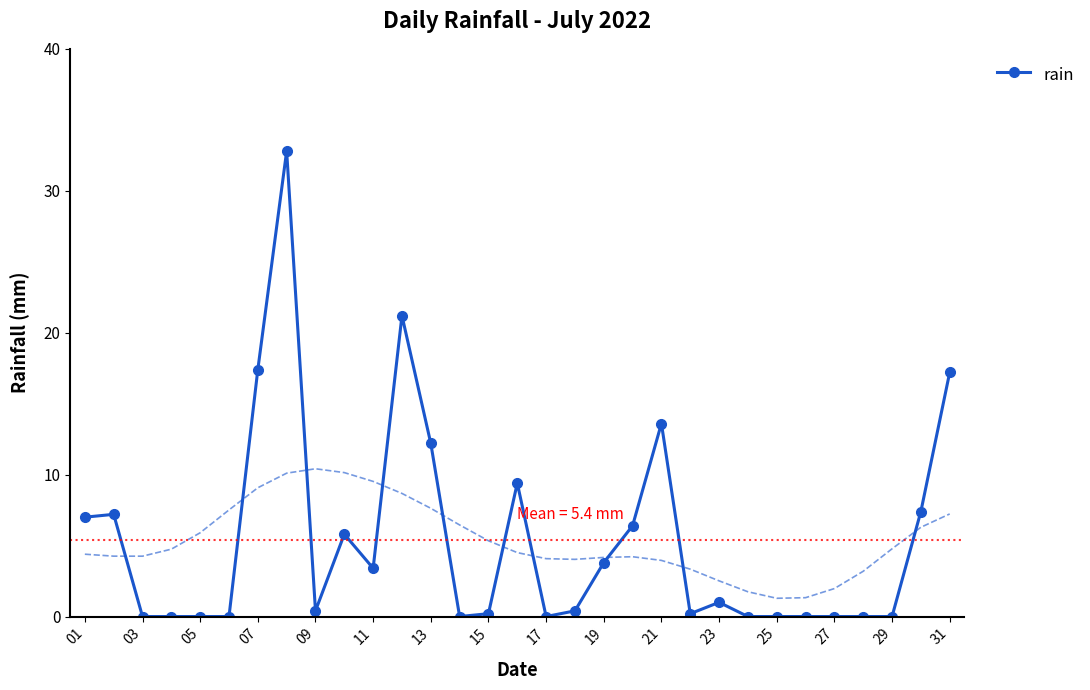

Is it true that rain equals 15.0 at 29?

False